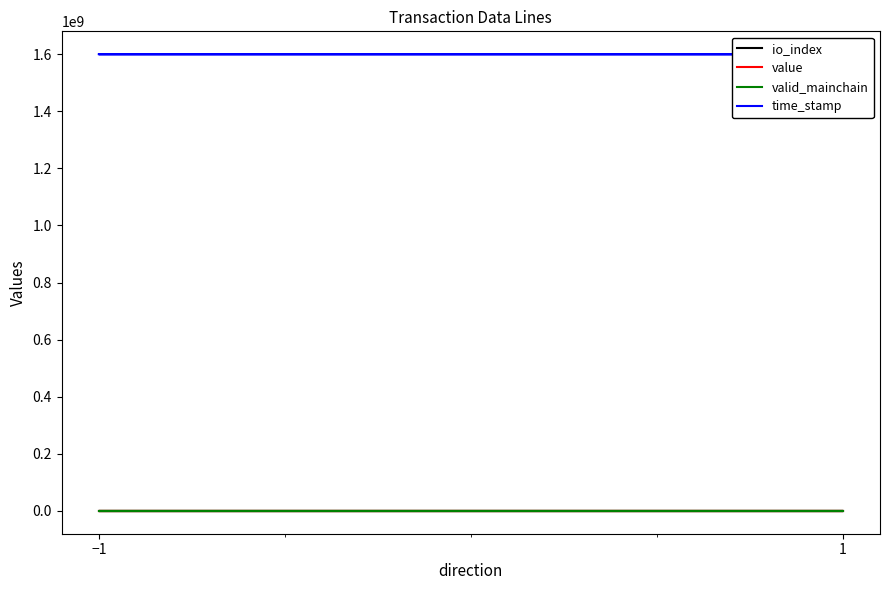

Reading right to left, transcribe all the data shown in this chart.

io_index: 13.0	1.0	11.0	0.0
value: 0.0	0.0	42.9	42.9
valid_mainchain: 1.0	1.0	1.0	1.0
time_stamp: 1599847528.0	1599848698.0	1599862873.0	1599864703.0